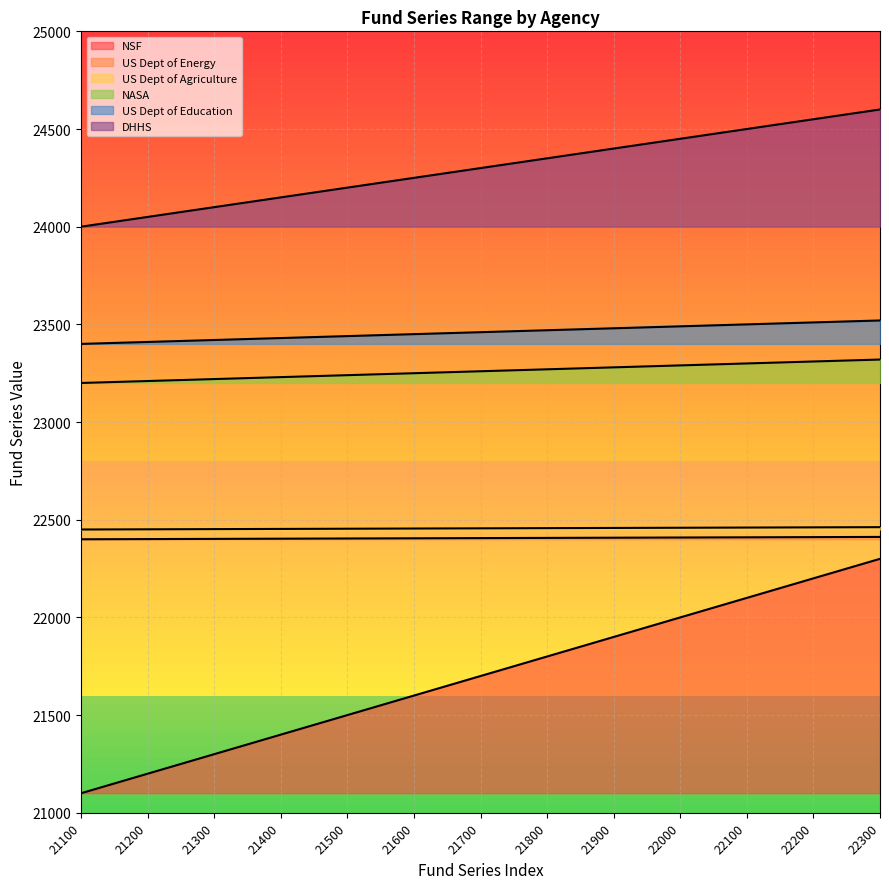

What is the sum of the NASA values at 22000 and 22300?

46610